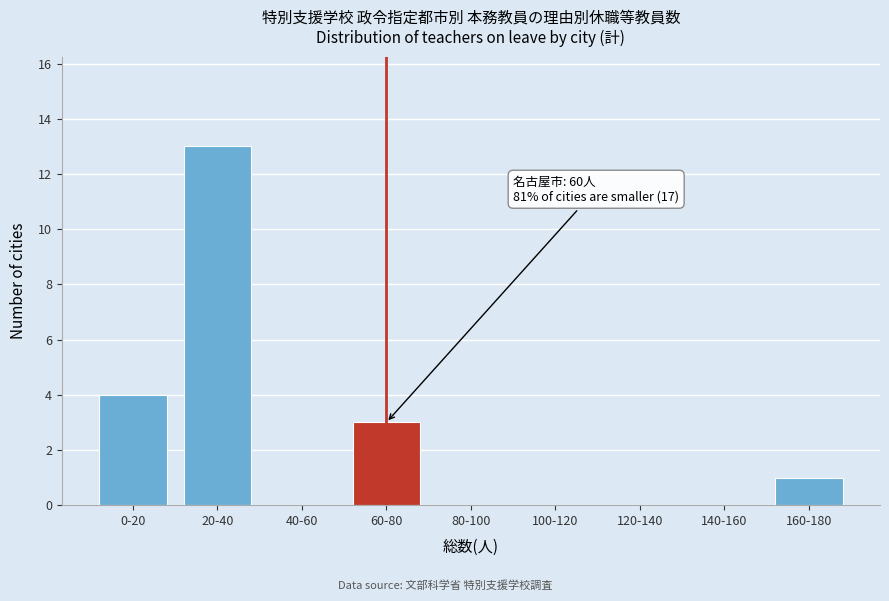

Reading right to left, transcribe all the data shown in this chart.

160-180=1	140-160=0	120-140=0	100-120=0	80-100=0	60-80=3	40-60=0	20-40=13	0-20=4